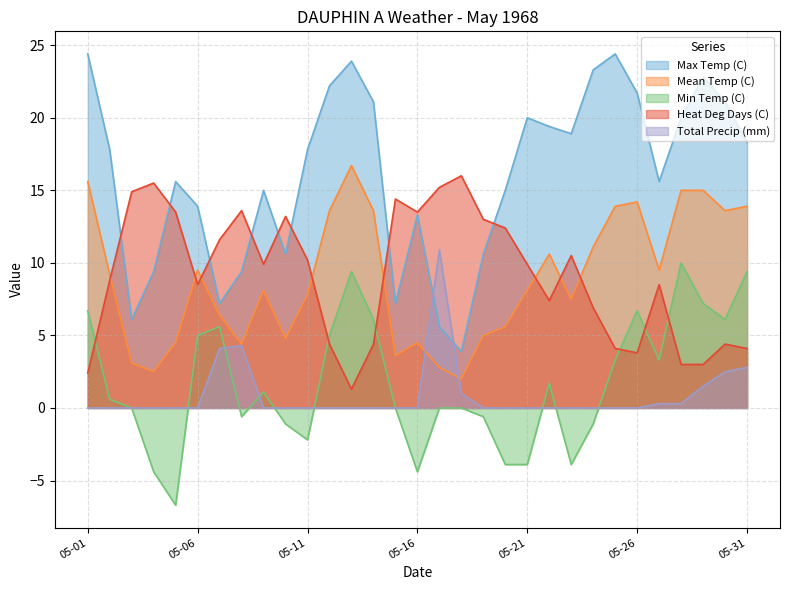

What is the sum of all Heat Deg Days (C) values?

282.3